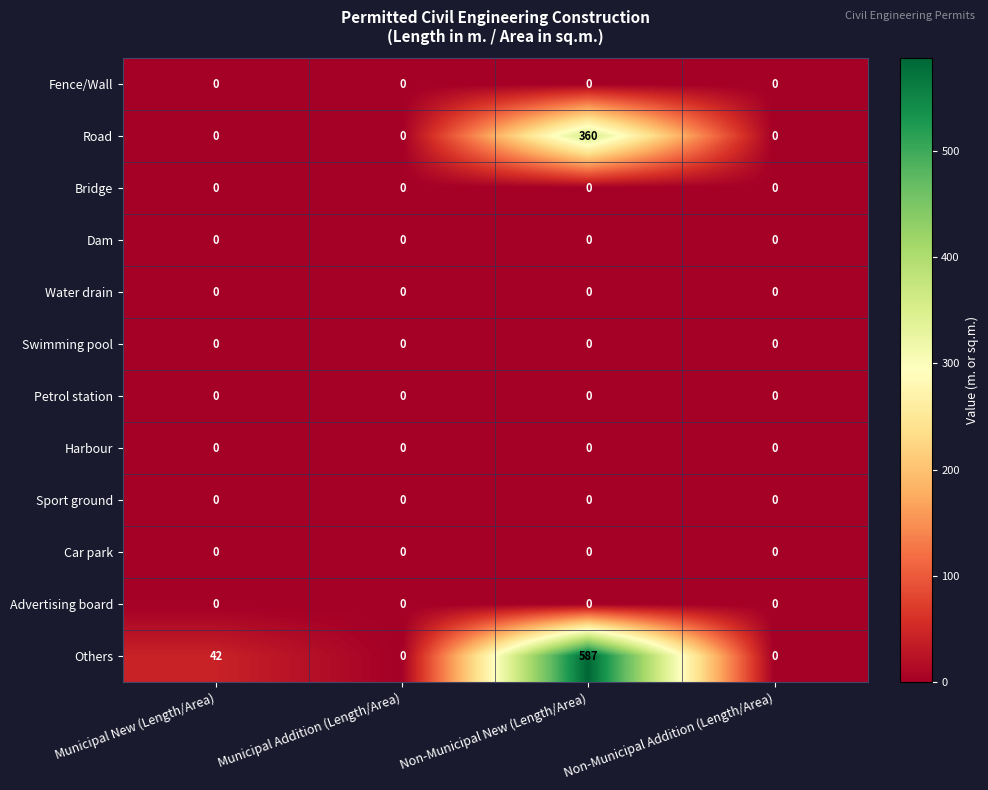

Which series has the largest range (max minus min)?

Others